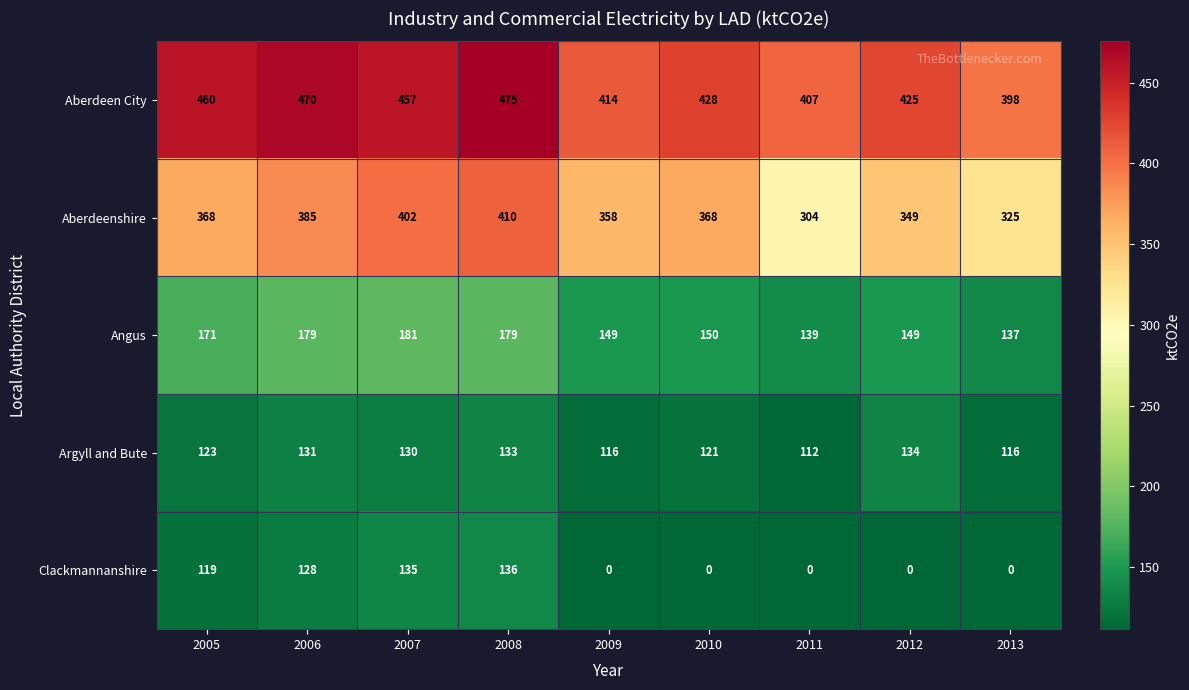

At how many categories does at least one series exceed 228?

9